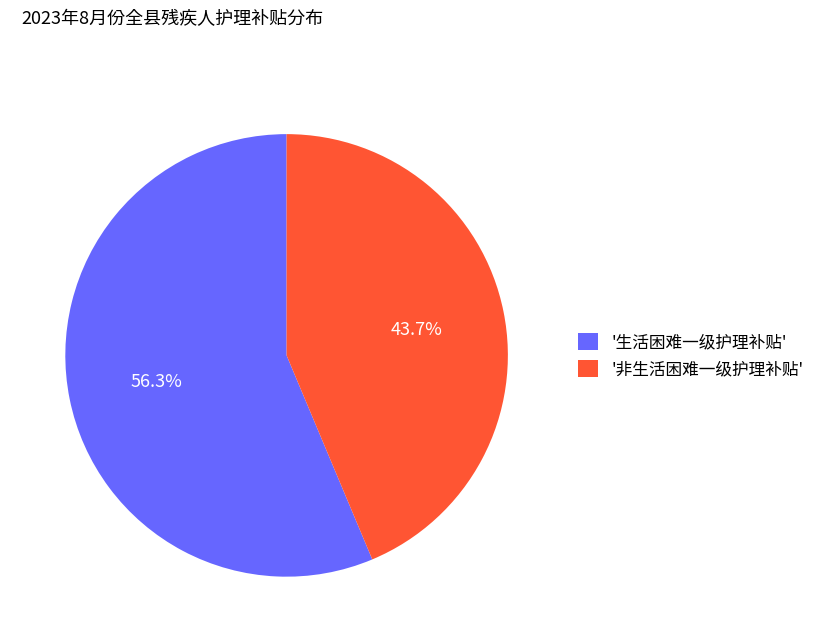

What is the largest slice in the pie chart?

'生活困难一级护理补贴'